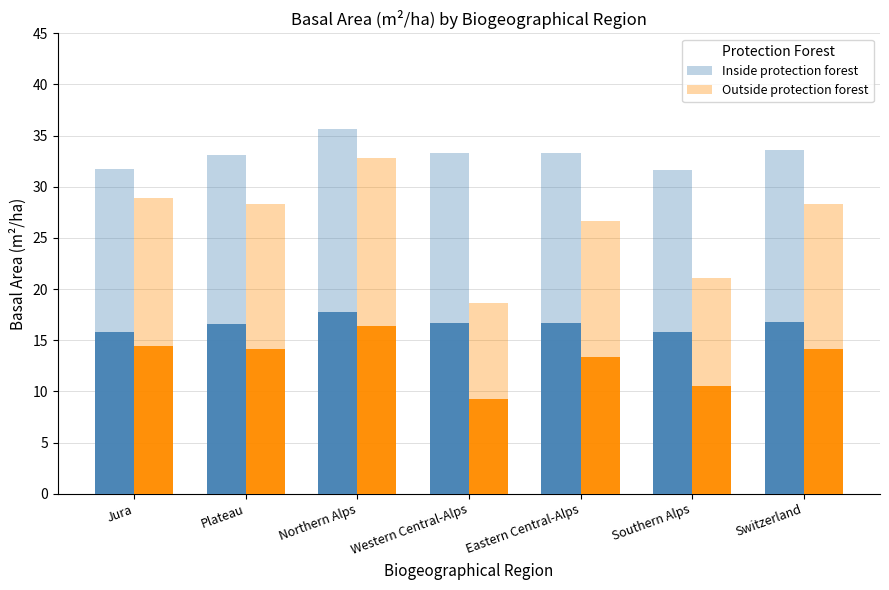

The outside series shows 14.2 at Plateau. True or false?

True